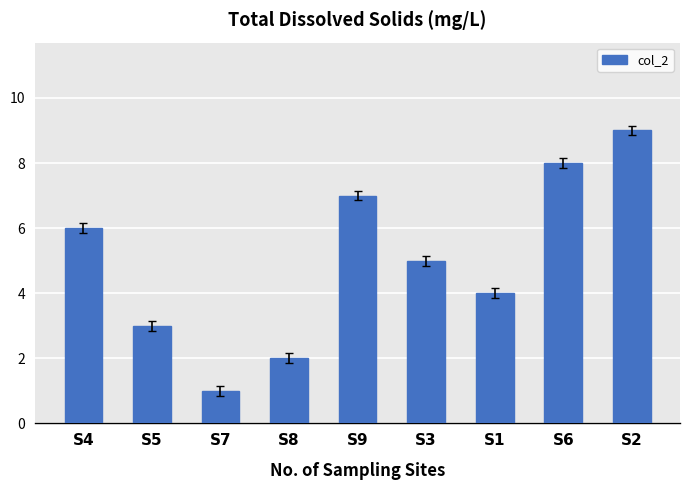

List the labels in order of value, largest first.

S2, S6, S9, S4, S3, S1, S5, S8, S7